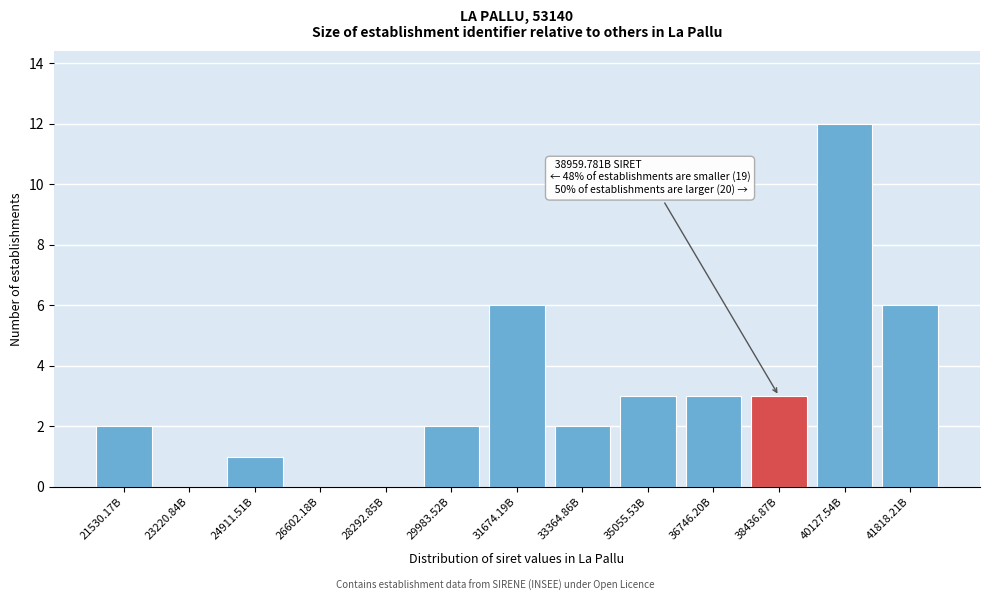

Reading left to right, extract all data points from this chart.

21530.17B=2	23220.84B=0	24911.51B=1	26602.18B=0	28292.85B=0	29983.52B=2	31674.19B=6	33364.86B=2	35055.53B=3	36746.20B=3	38436.87B=3	40127.54B=12	41818.21B=6